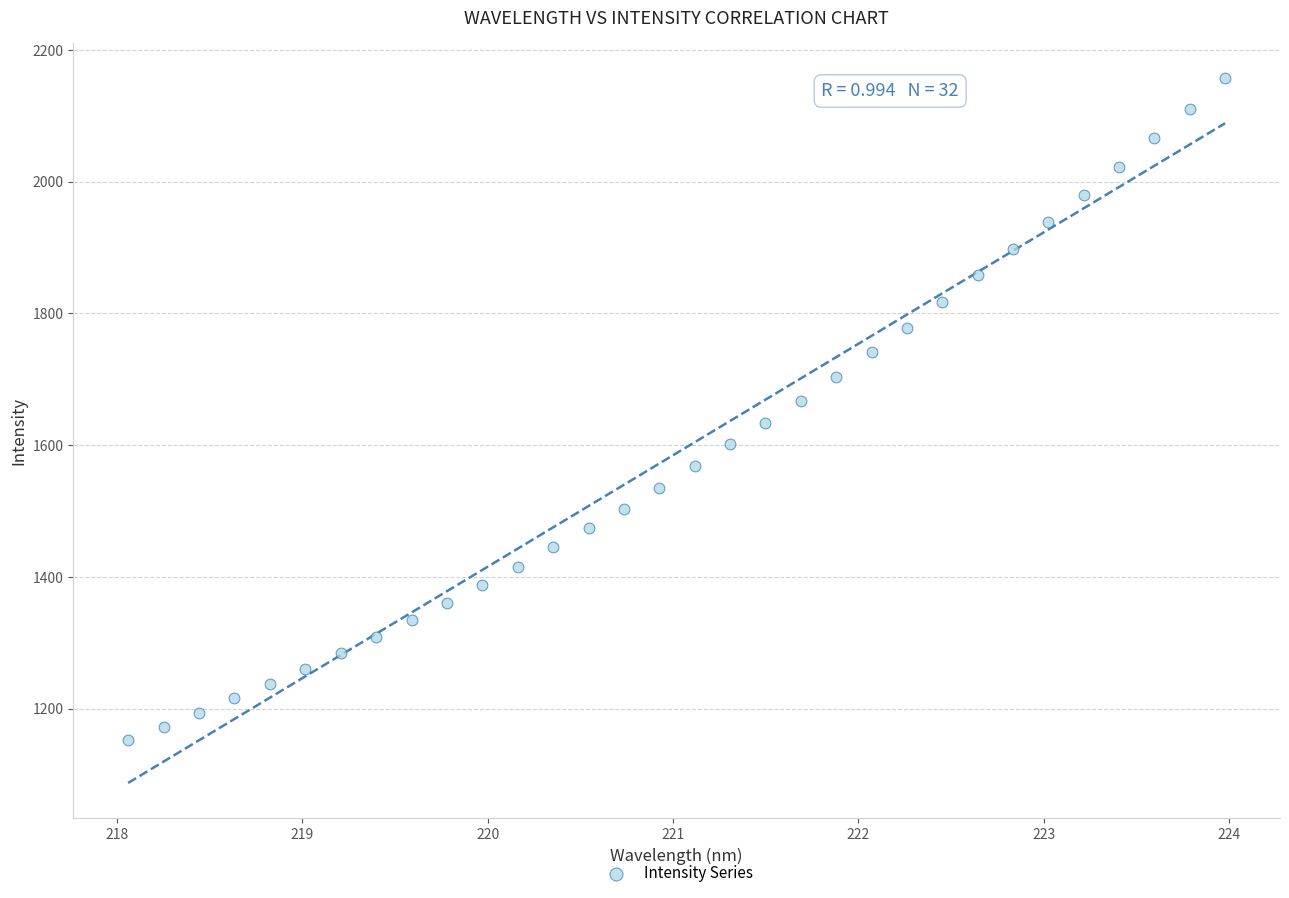

What is the range of Y values (max minus min)?

1004.0